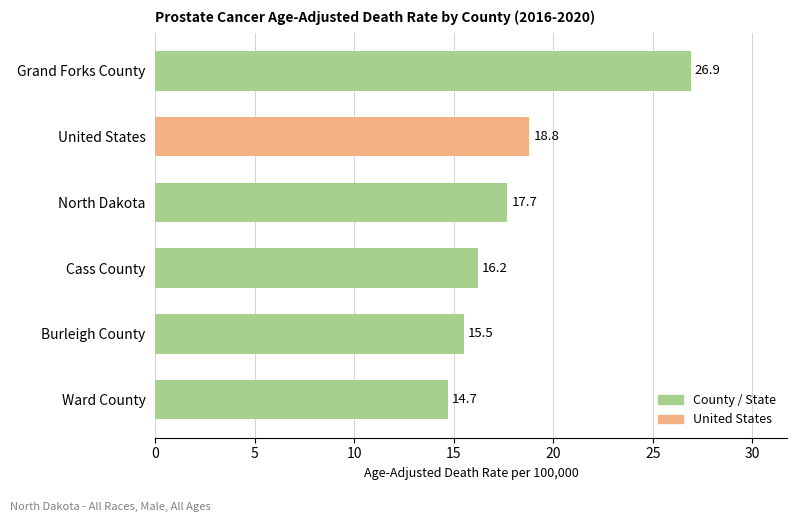

What is the change in value from North Dakota to Cass County?

-1.5